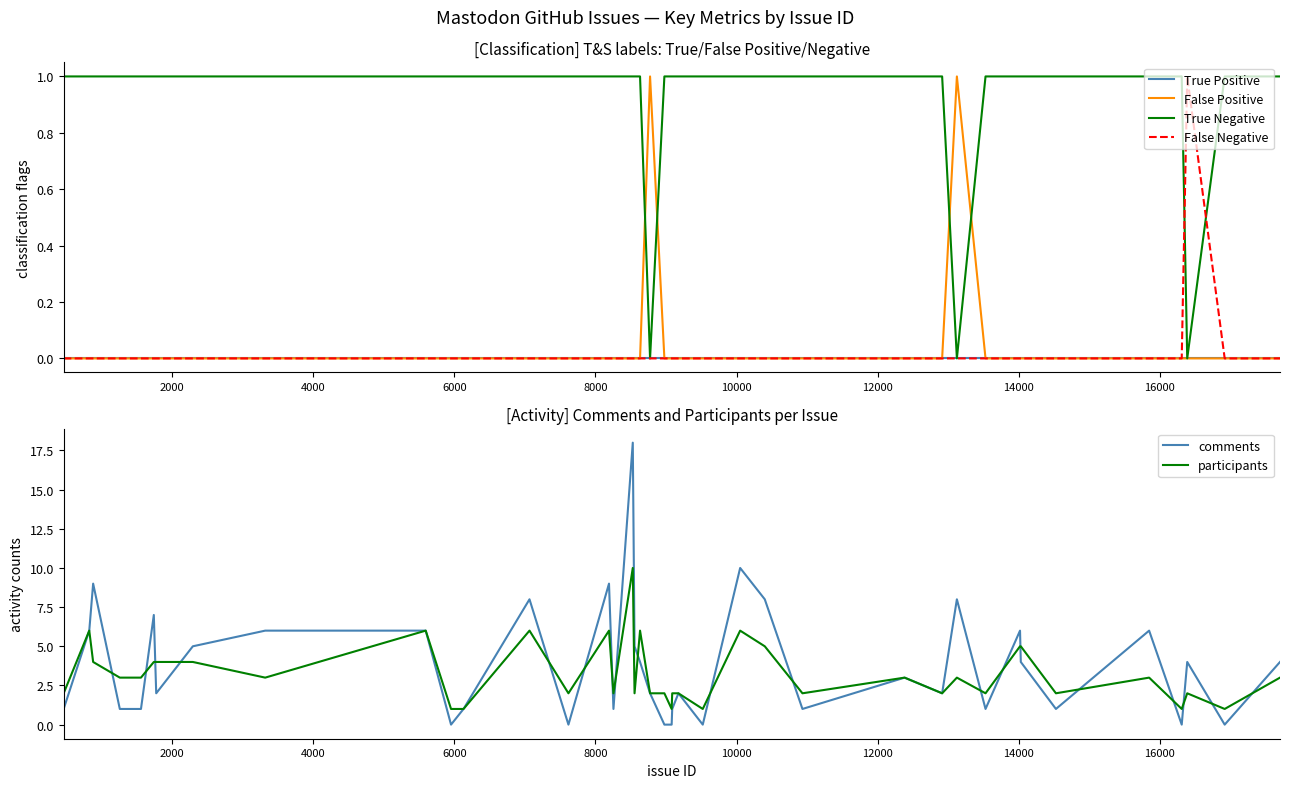

List the series in order of their peak value, highest first.

comments, participants, False Positive, True Negative, False Negative, True Positive